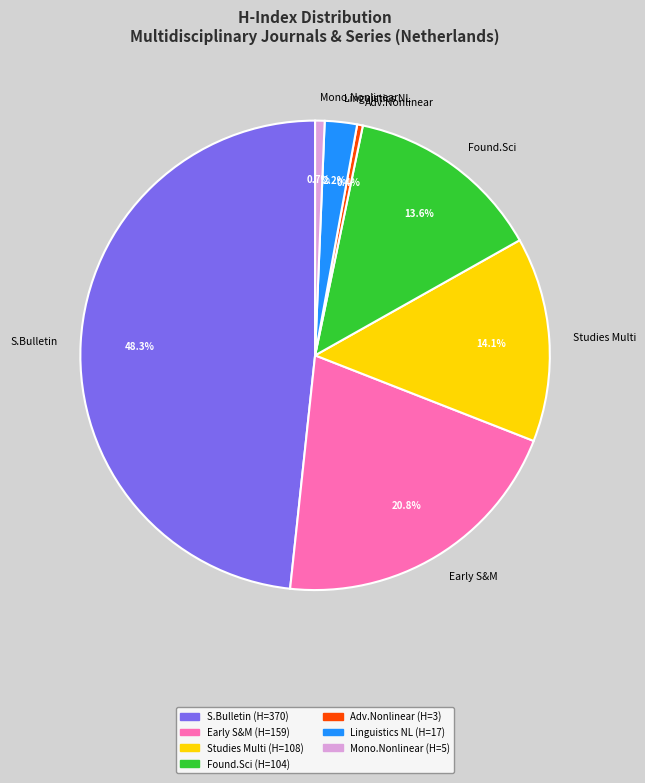

Does any single category account for the majority?

No